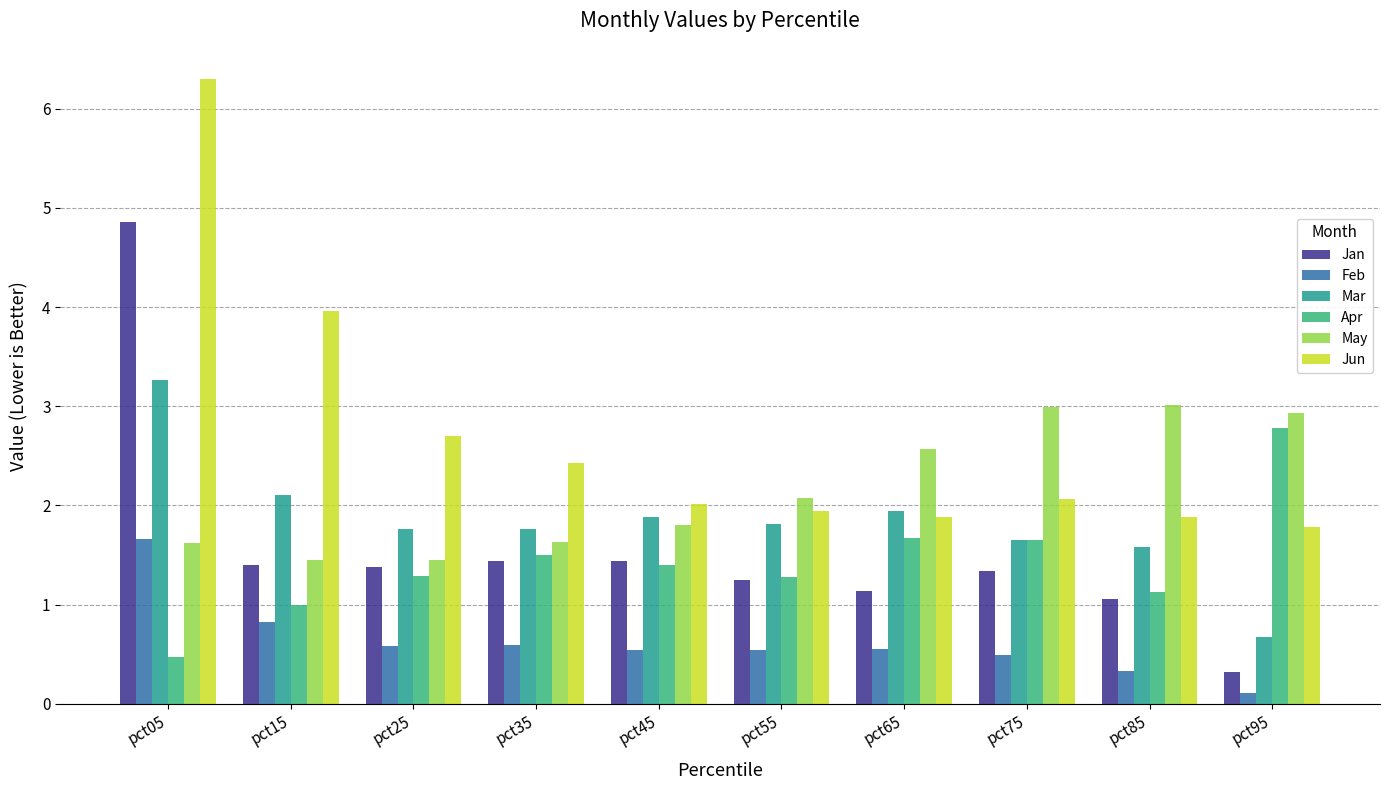

At how many categories does at least one series exceed 3?

3